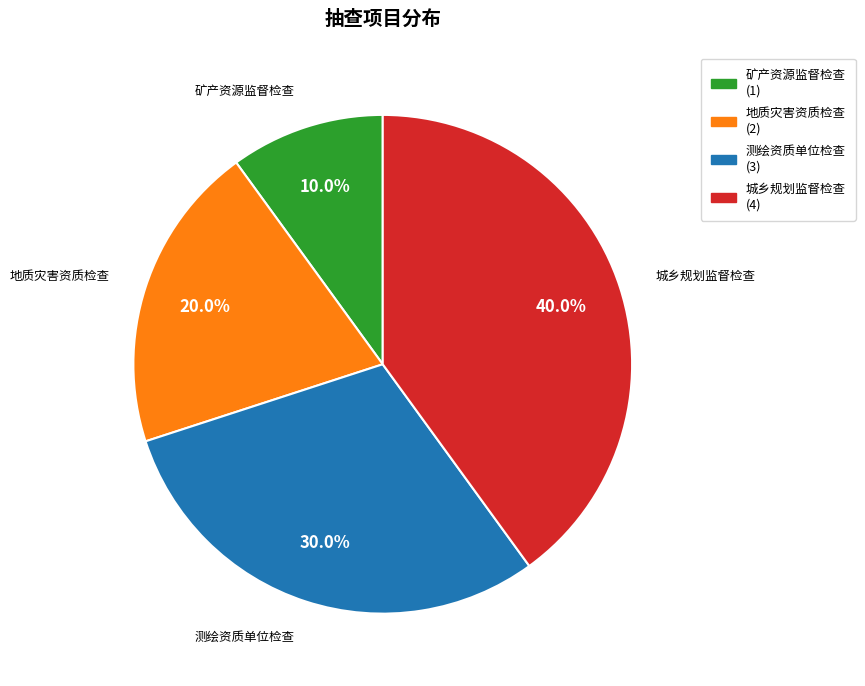

Does any single category account for the majority?

No